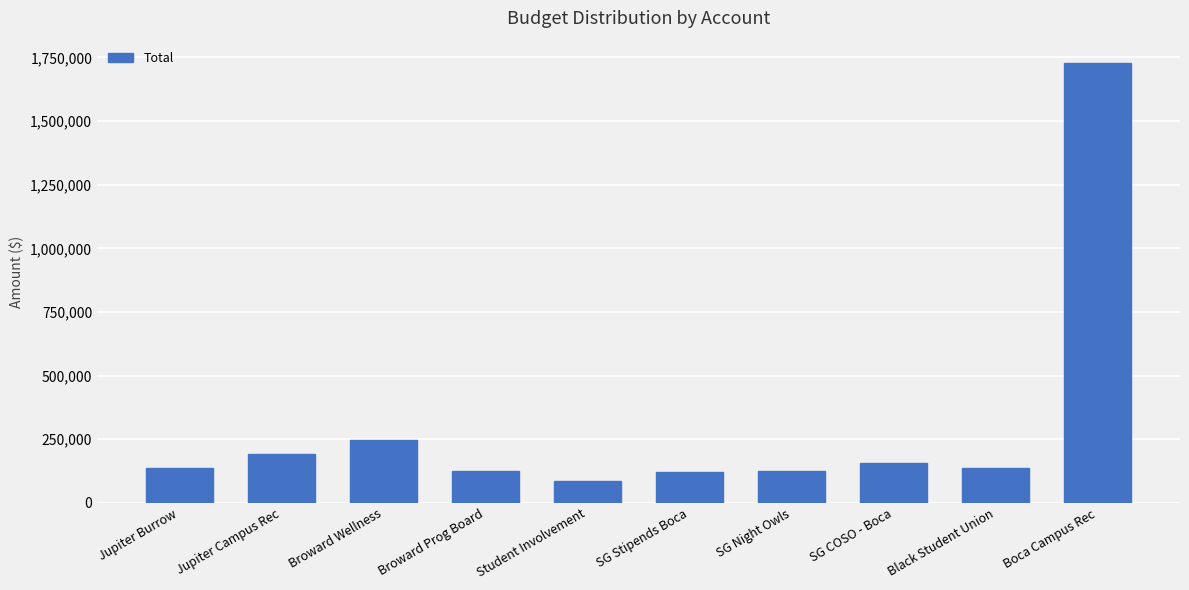

What is the ratio of the value at Boca Campus Rec to the value at SG Night Owls?

14.1